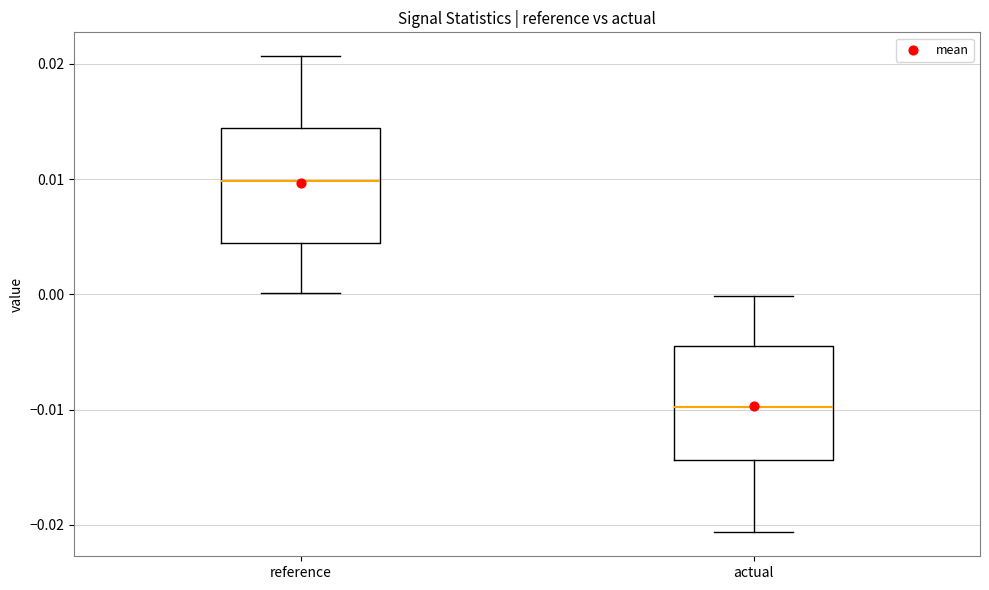

Reading left to right, transcribe this box plot: for each box, give where its median line is, the range the box spans, and where its two whiskers end, as read against the y-axis. The values are not printed on the chart, so give them approximately, as read against the axis.

reference: median 0.010, box 0.004 to 0.014, whiskers 0.000 to 0.021
actual: median -0.010, box -0.014 to -0.004, whiskers -0.021 to 0.000